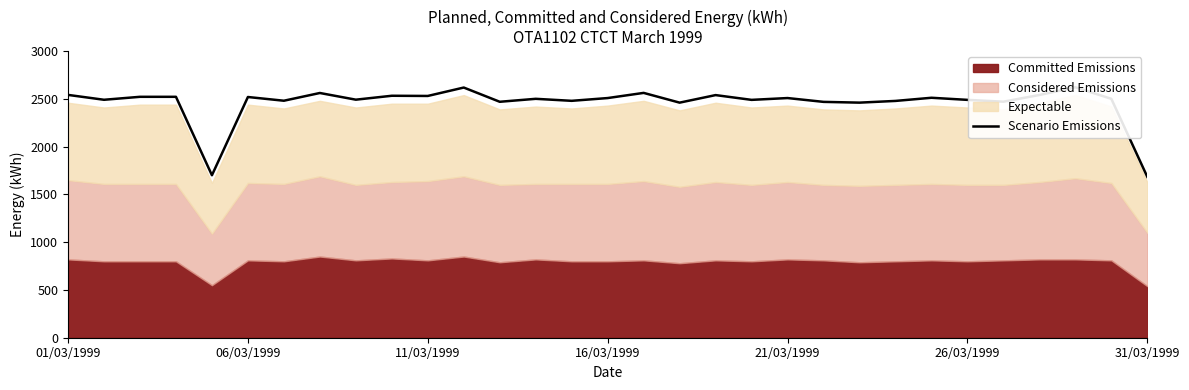

Is it true that the value at 26/03/1999 is 932?

False